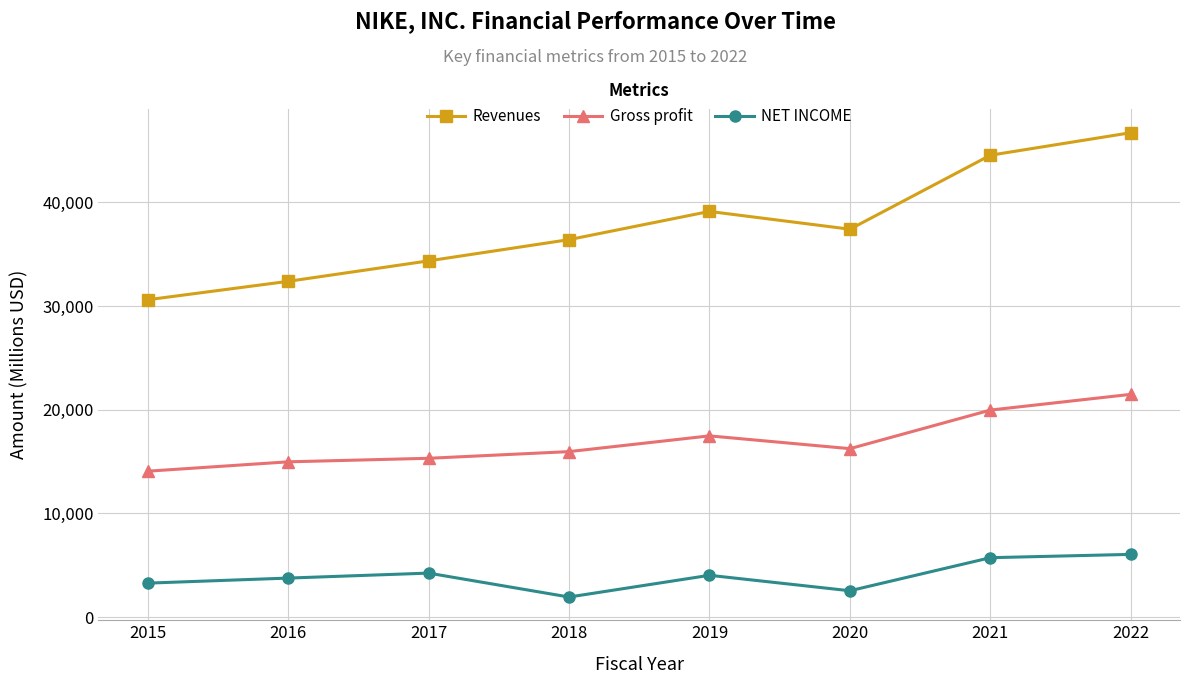

At which label does Gross profit first exceed 16241?

2019